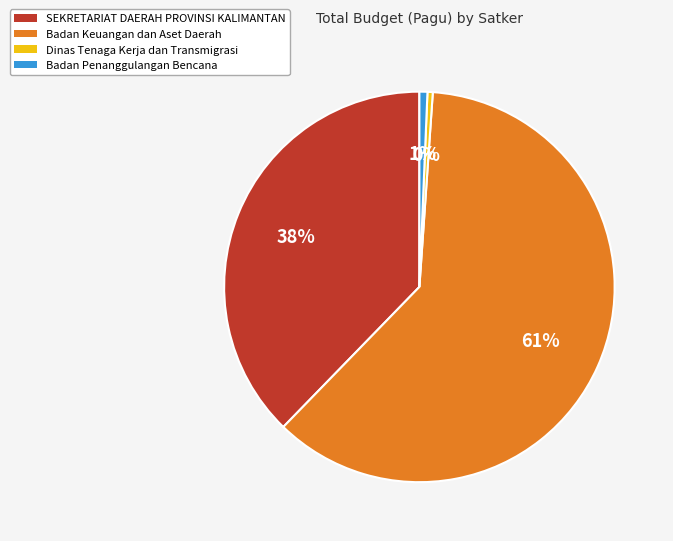

Count the number of slices in the pie.

4